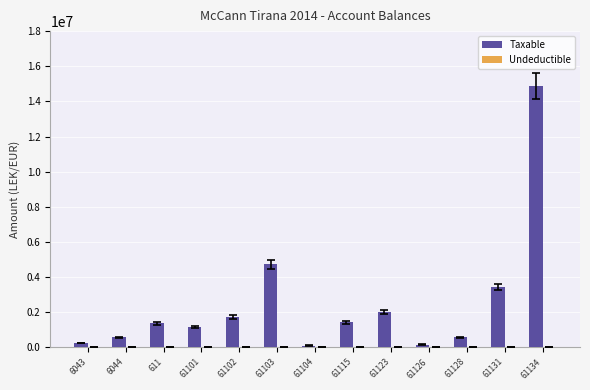

Which series changed the most between 61126 and 61131?

Taxable